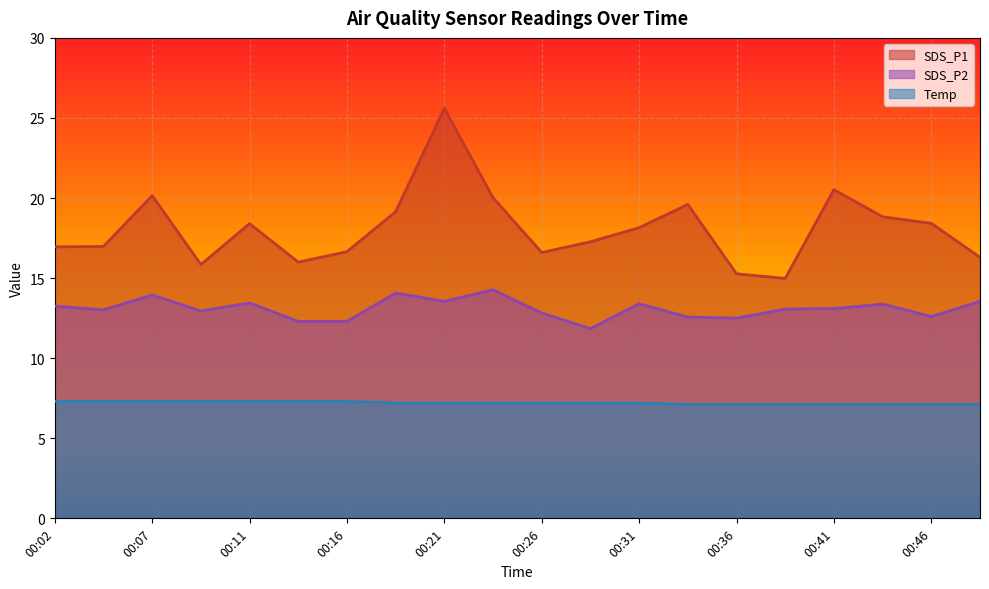

At which label does SDS_P1 reach its minimum?

00:38